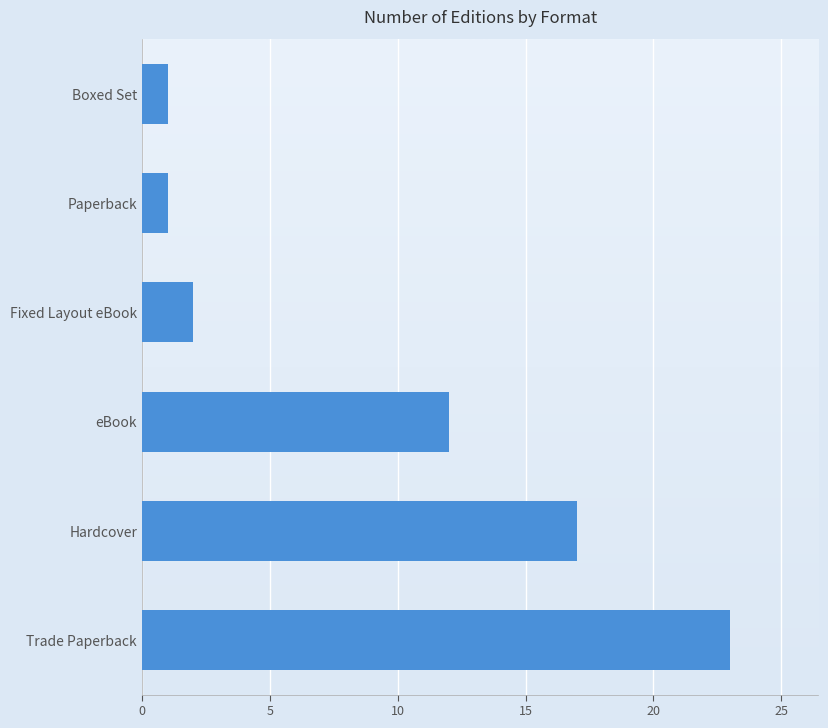

What is the difference between the maximum and second lowest values?

22